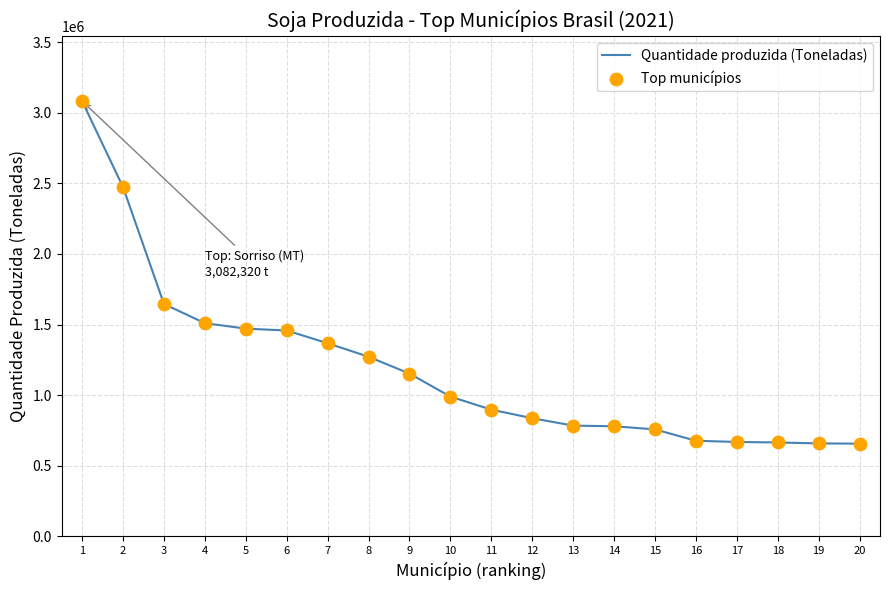

Which has a higher value, 16 or 12?

12